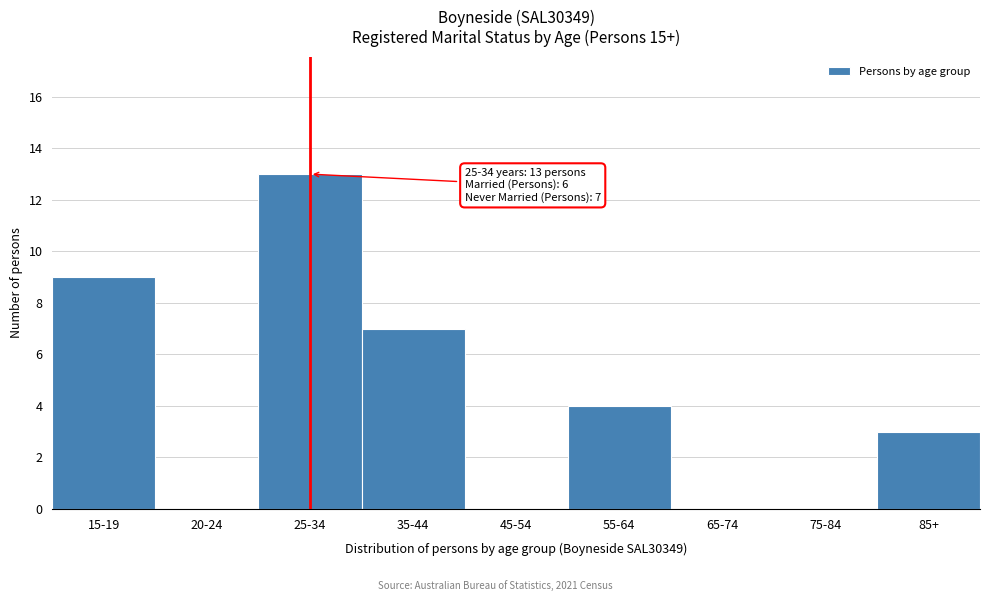

Reading left to right, list all the values displayed in this chart.

15-19=9	20-24=0	25-34=13	35-44=7	45-54=0	55-64=4	65-74=0	75-84=0	85+=3